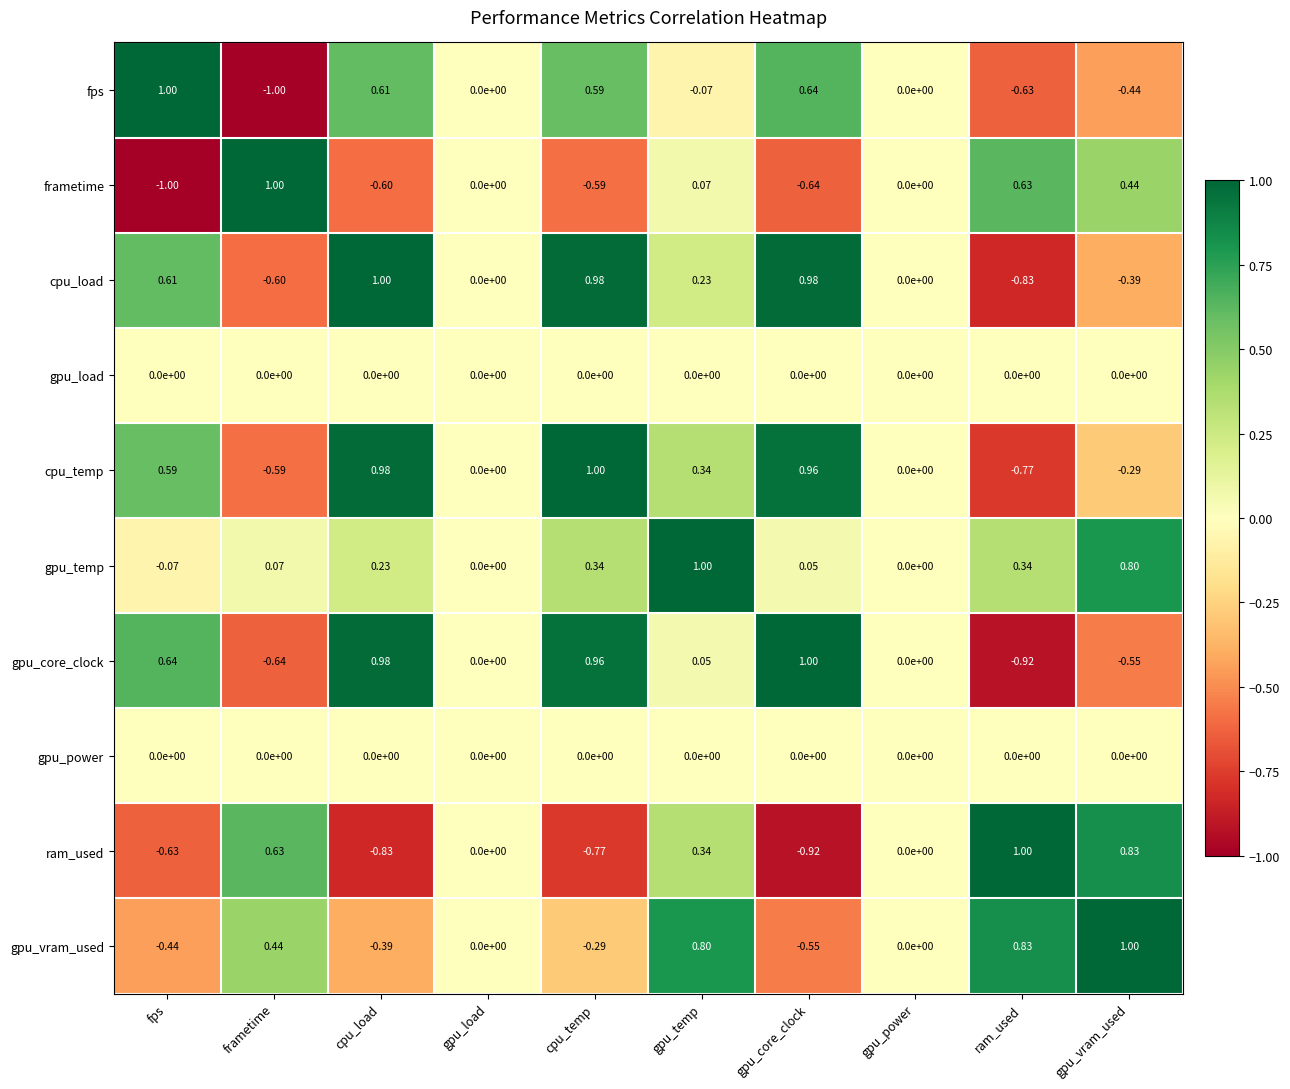

Which series changed the most between frametime and cpu_temp?

gpu_core_clock